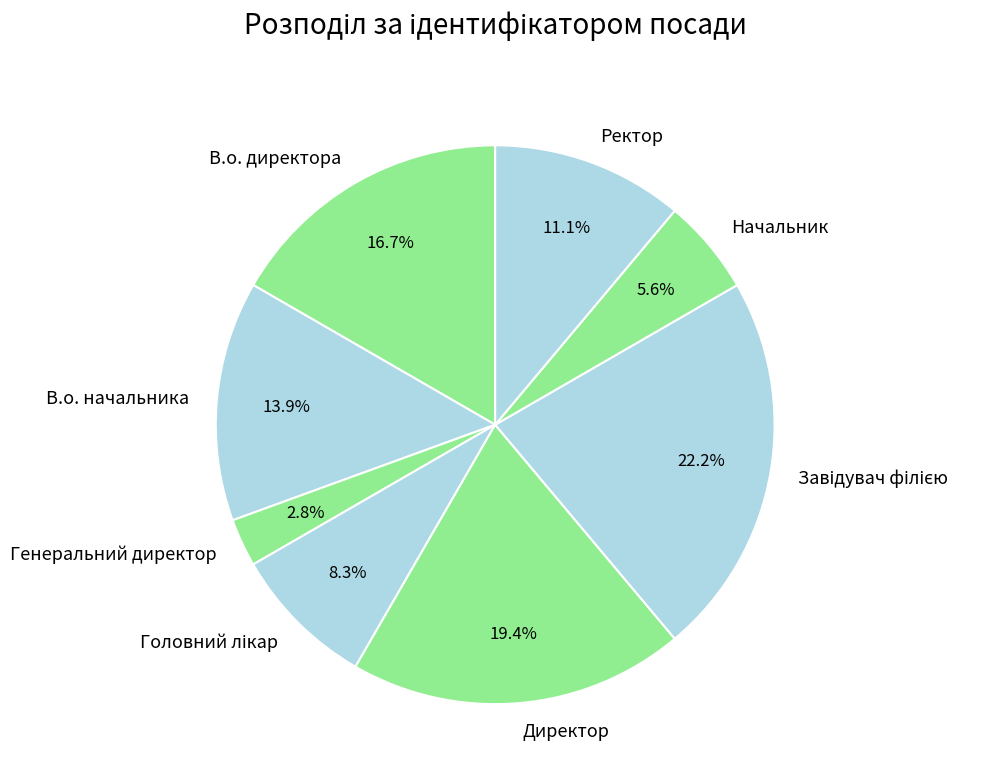

True or false: Начальник accounts for 20% of the total.

False